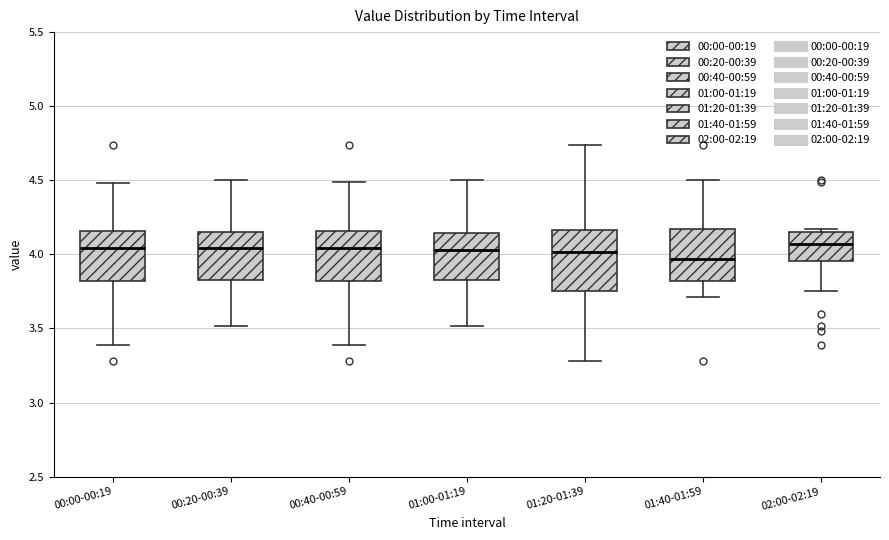

Which box is the tallest, from its lower edge to its upper edge?

01:20-01:39